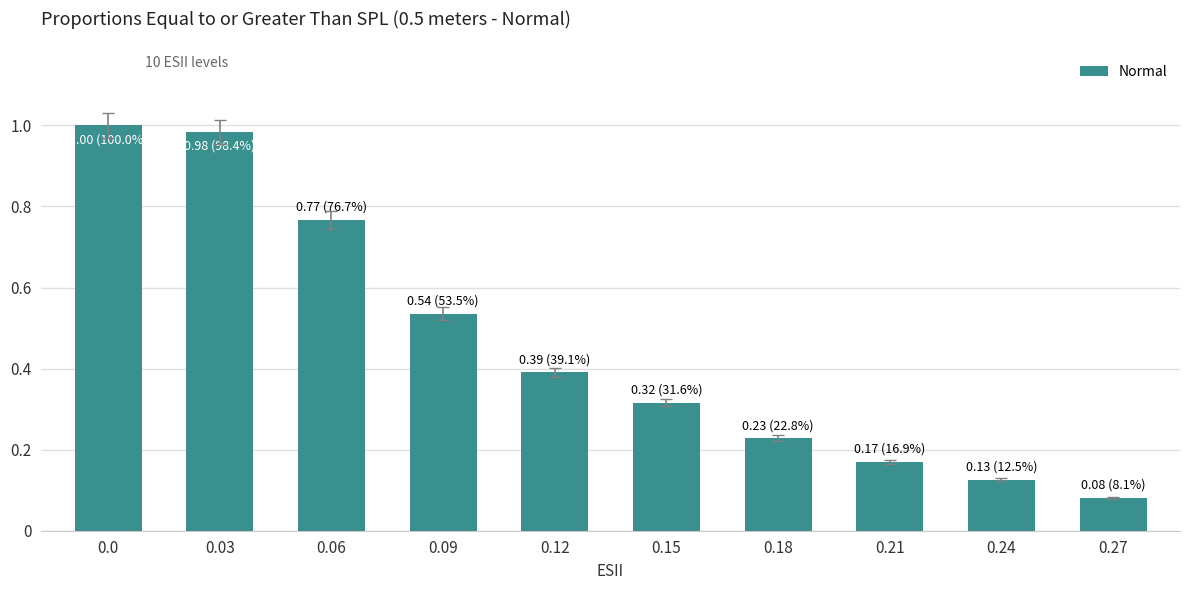

List the labels in order of value, smallest first.

0.27, 0.24, 0.21, 0.18, 0.15, 0.12, 0.09, 0.06, 0.03, 0.0